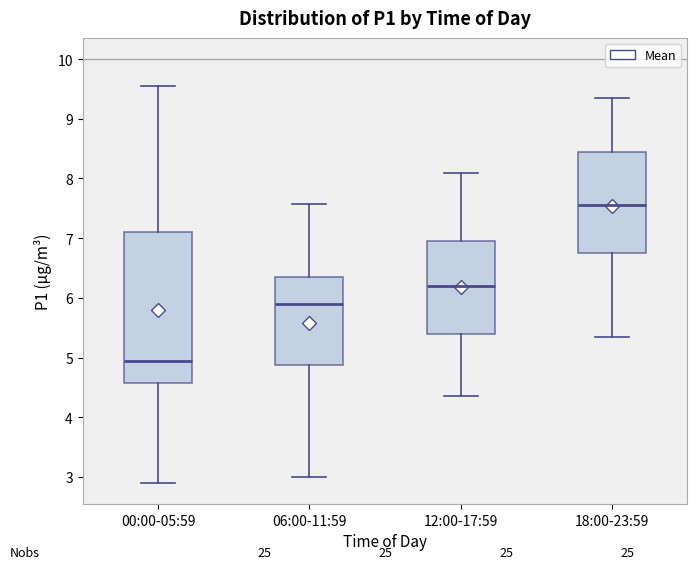

Comparing the boxes themselves (not the whiskers), which one is the tallest?

00:00-05:59